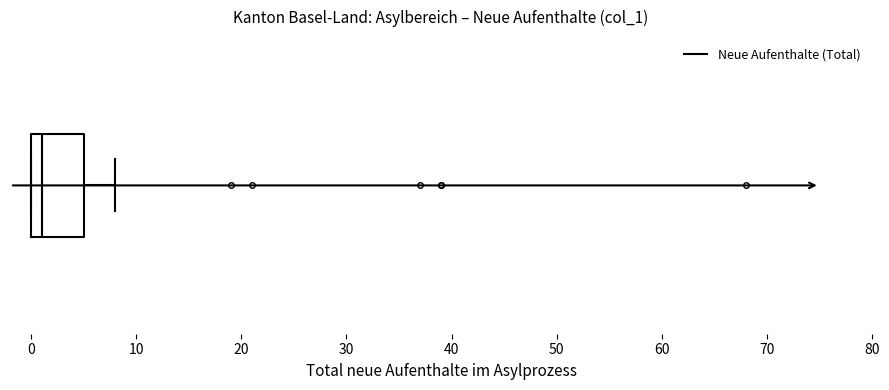

Transcribe this box plot: give where the median line is, the range the box spans, and where the two whiskers end, as read against the x-axis. The values are not printed on the chart, so give them approximately, as read against the axis.

median 1, box 0 to 5, whiskers 0 to 8